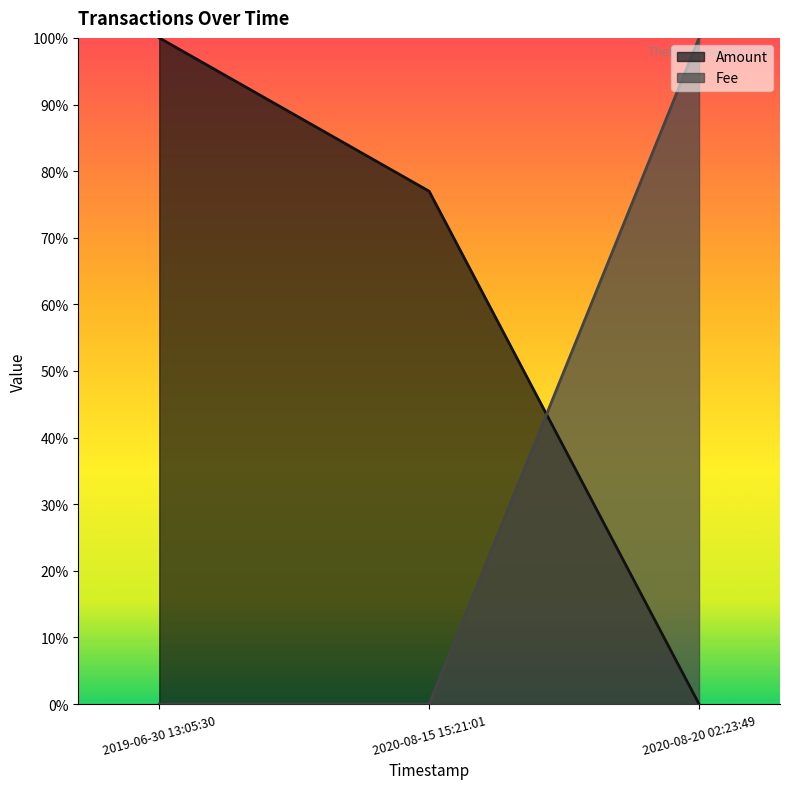

Reading left to right, what are all the values shown in this chart?

Amount: 2019-06-30 13:05:30=1.0	2020-08-15 15:21:01=0.8	2020-08-20 02:23:49=0.0
Fee: 2019-06-30 13:05:30=0.0	2020-08-15 15:21:01=0.0	2020-08-20 02:23:49=1.0